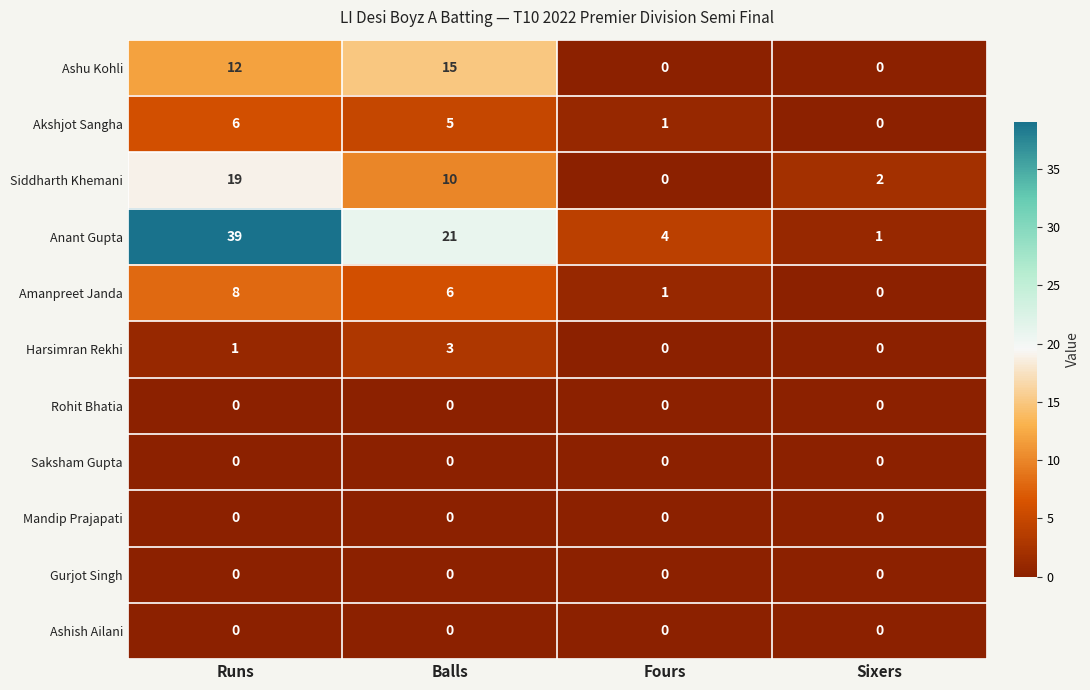

At how many categories does at least one series exceed 0?

4